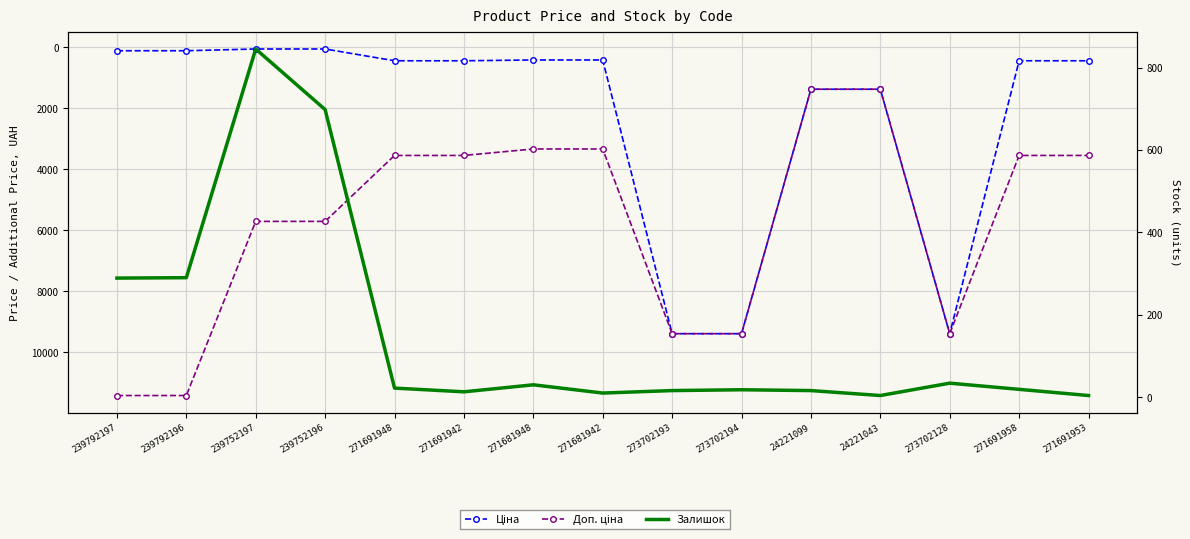

The Ціна series shows 109.8 at 271691958. True or false?

False